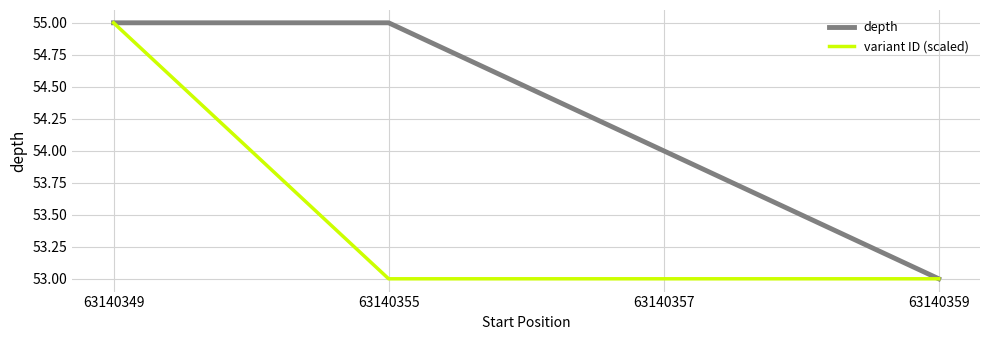

How many lines are shown in the chart?

2